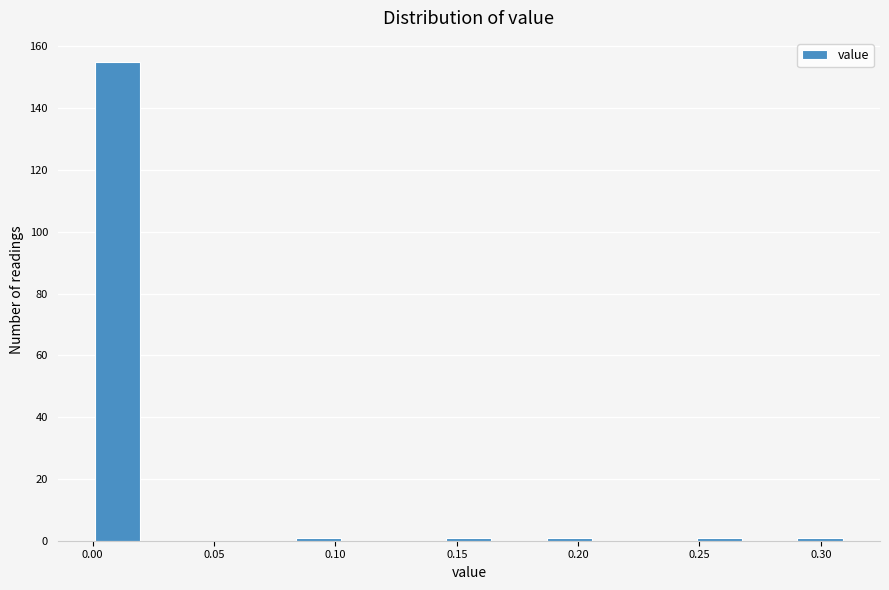

Reading left to right, transcribe this chart: for each bar, give the range it covers on the x-axis and its height. Neither the bar edges nor the heights are printed on the chart, so give them approximately, as read against the axes.

0.000 to 0.020: 156
0.020 to 0.040: 0
0.040 to 0.060: 0
0.060 to 0.085: 0
0.085 to 0.105: under 2
0.105 to 0.125: 0
0.125 to 0.145: 0
0.145 to 0.165: under 2
0.165 to 0.185: 0
0.185 to 0.205: under 2
0.205 to 0.225: 0
0.225 to 0.250: 0
0.250 to 0.270: under 2
0.270 to 0.290: 0
0.290 to 0.310: under 2